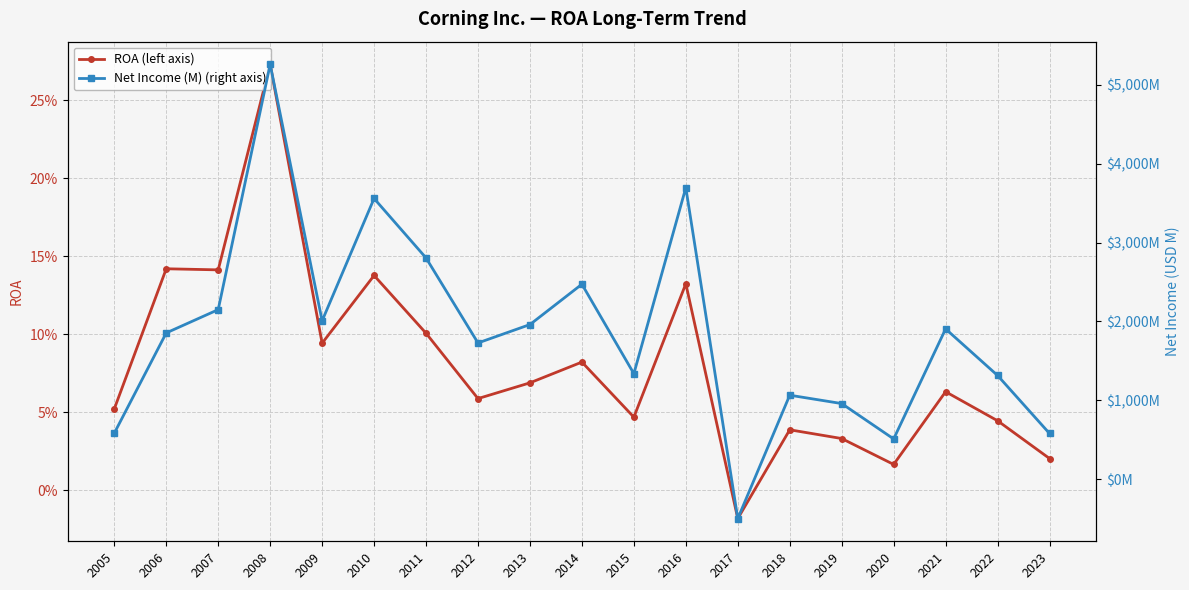

Where is the first local minimum for Net Income (M) (right axis)?

2009